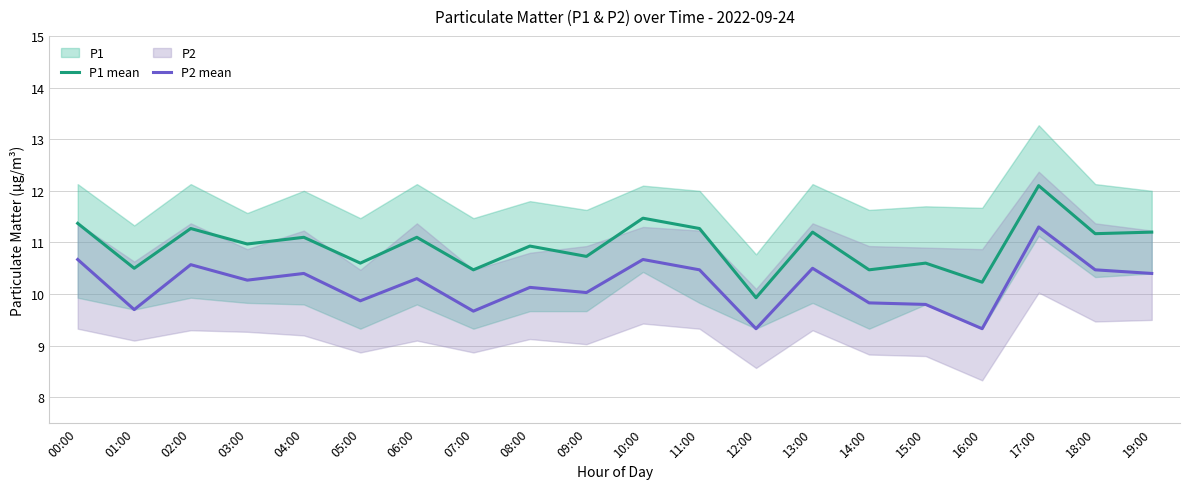

How many series are shown in this chart?

2